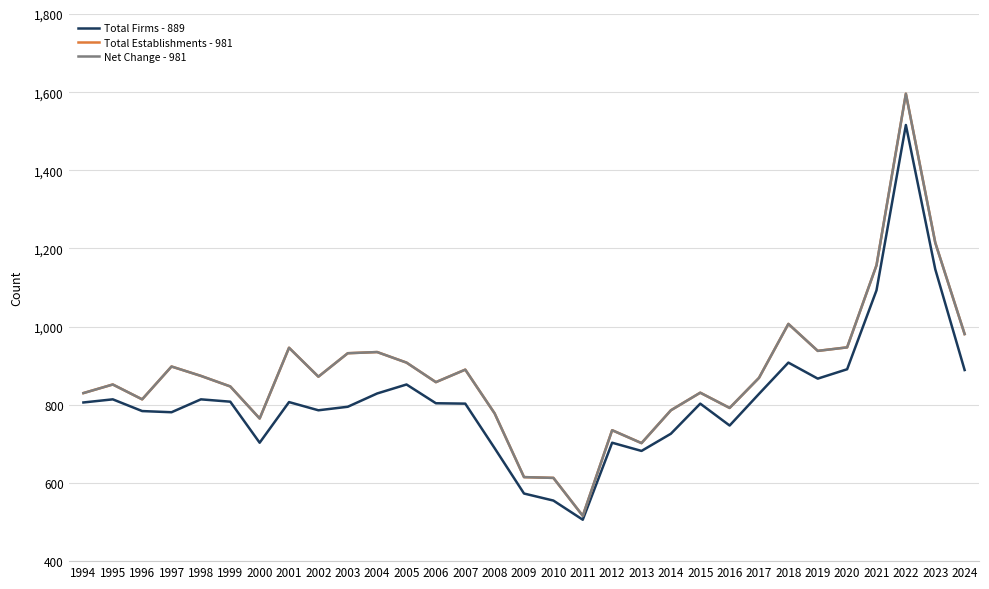

True or false: Total Firms - 889 has a value of 188 at 2014.

False